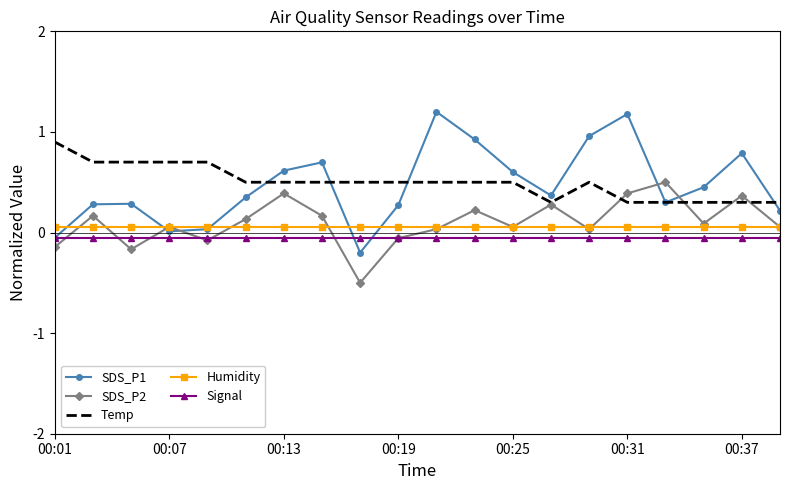

True or false: Temp and SDS_P2 cross at least once.

True